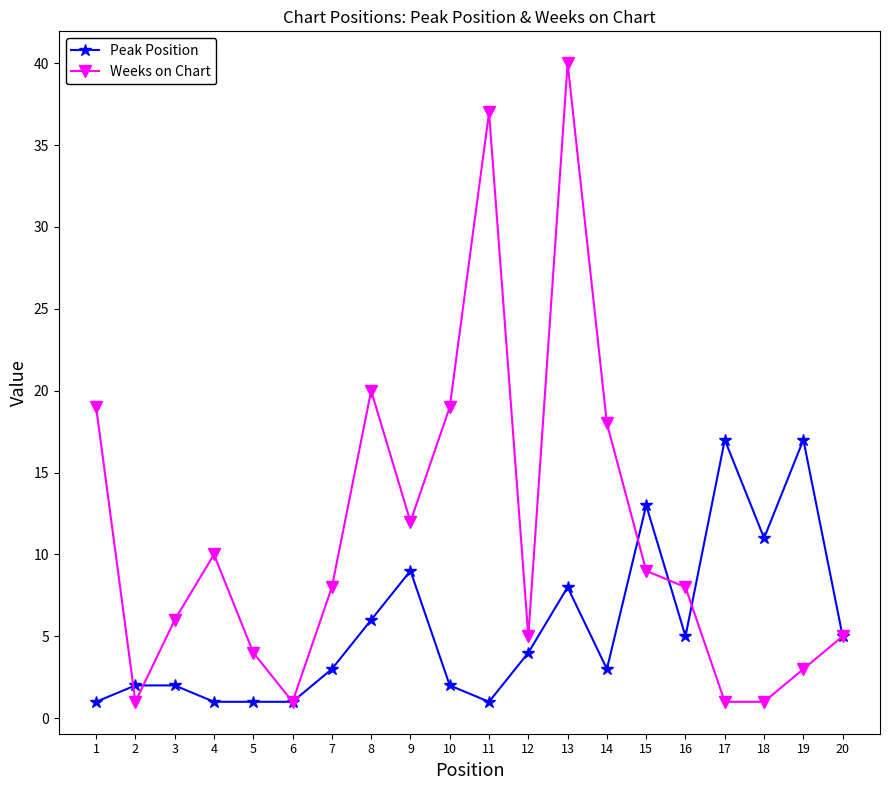

At which category does Weeks on Chart reach its first local valley?

2